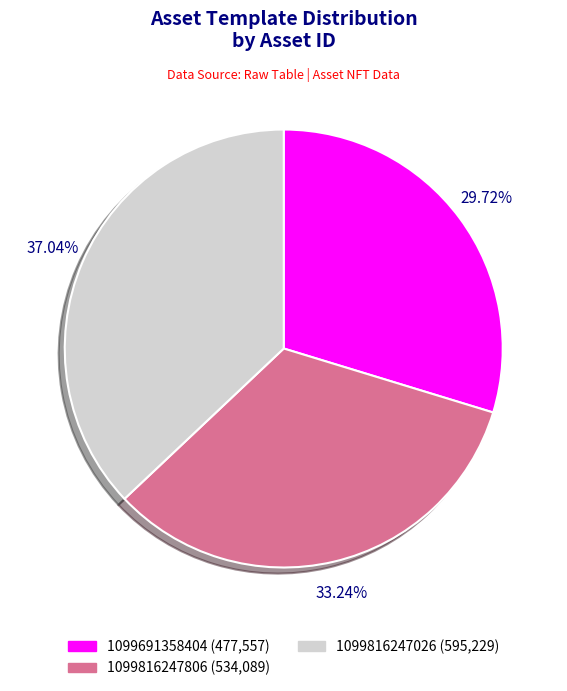

Which slice is the largest?

1099816247026